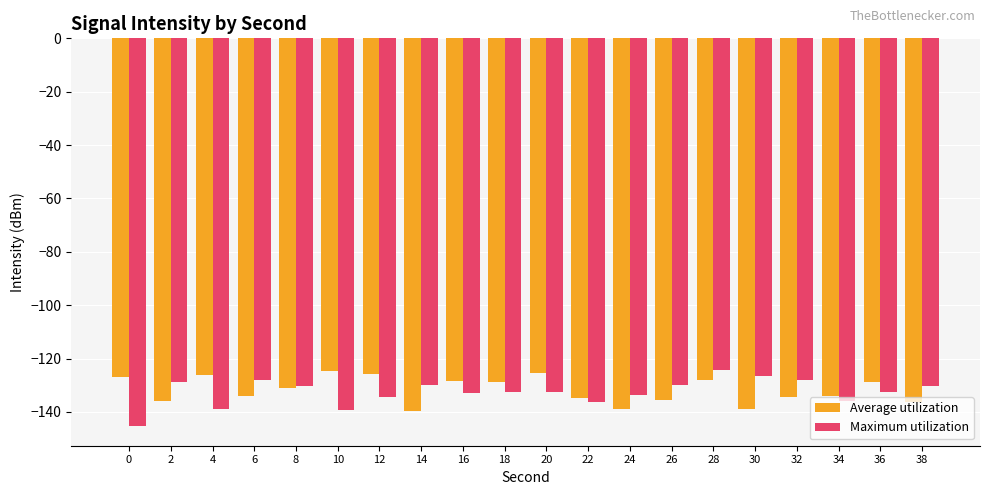

At 2, list the series in order from largest to smallest.

Maximum utilization, Average utilization